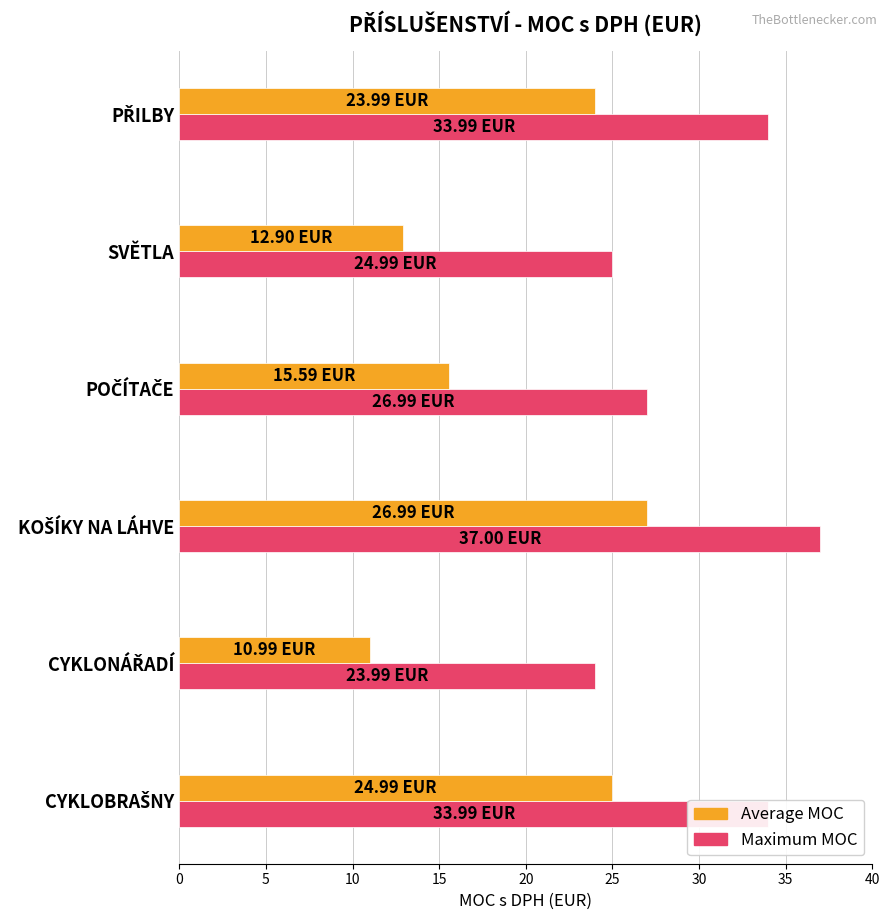

Which series has the widest spread of values?

Average MOC